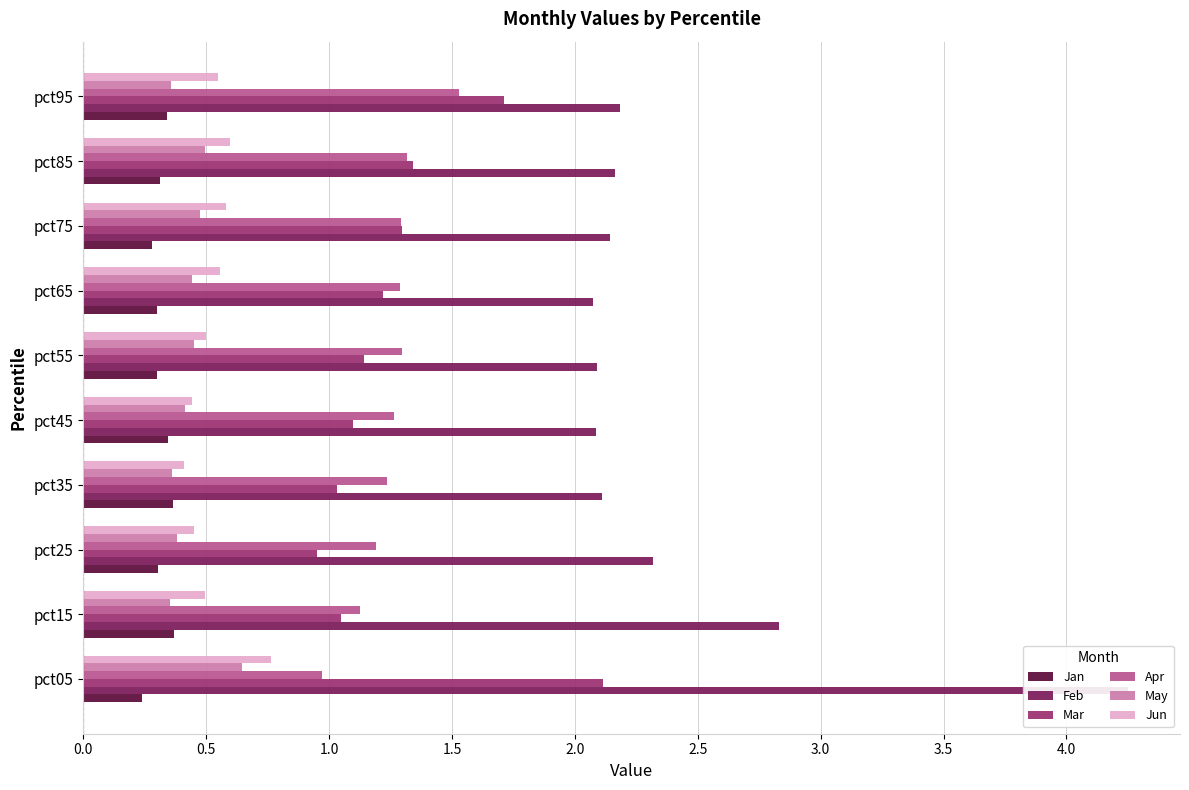

The value of Jan at 3.0 is 0.3. True or false?

True